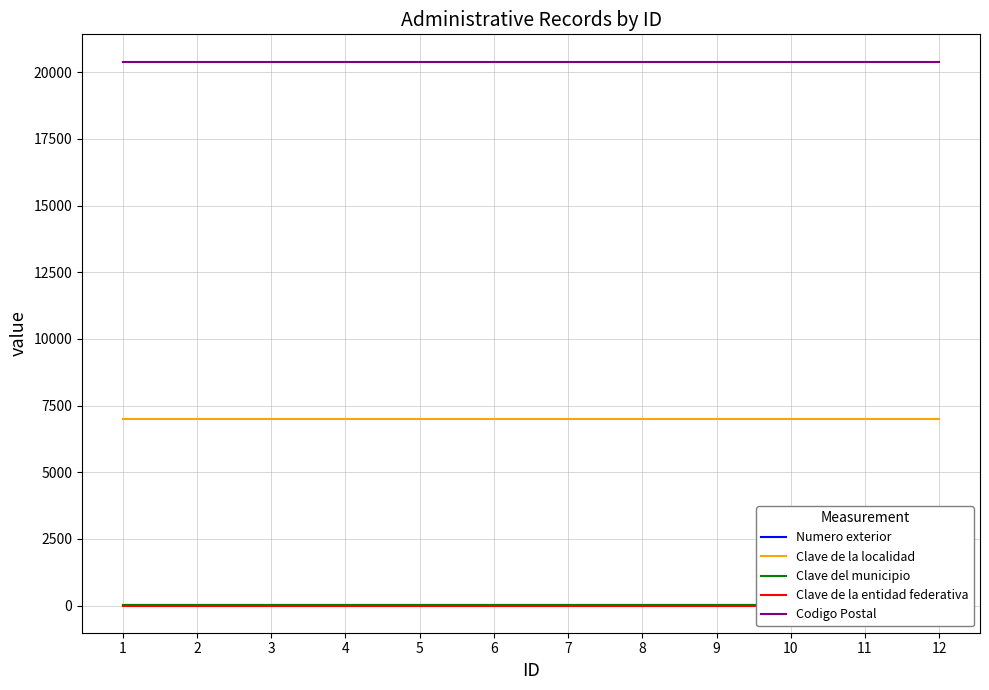

True or false: Clave de la localidad and Numero exterior intersect in this chart.

False